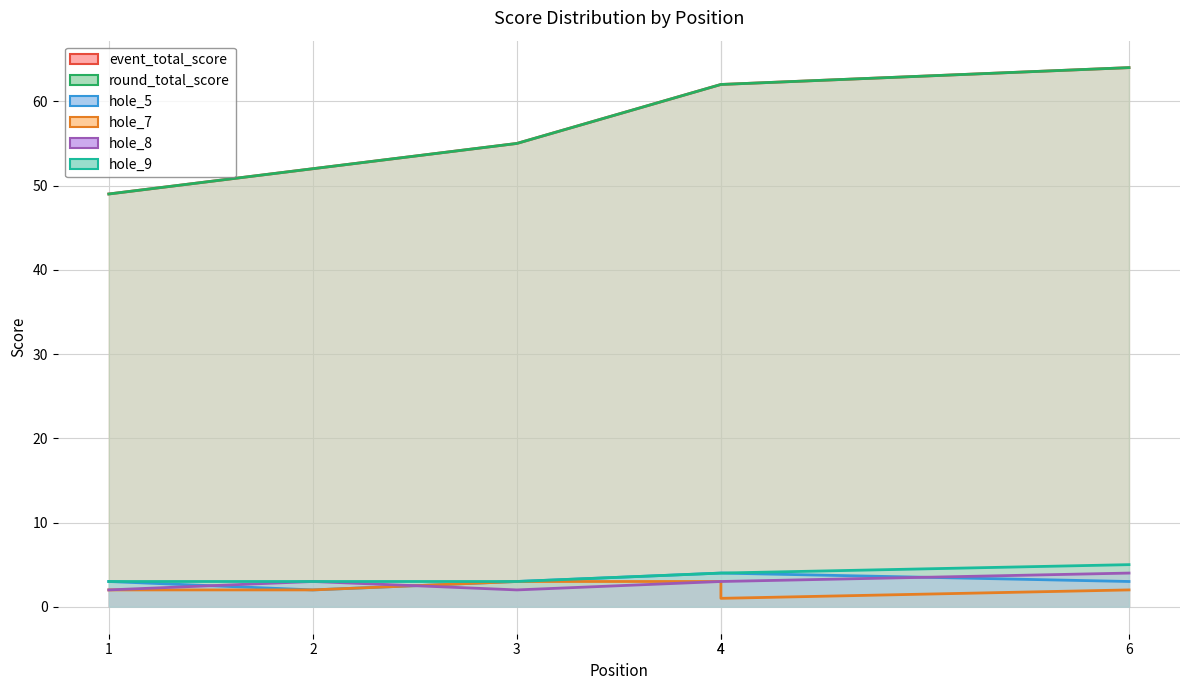

True or false: hole_8 has a value of 2 at 1.

True